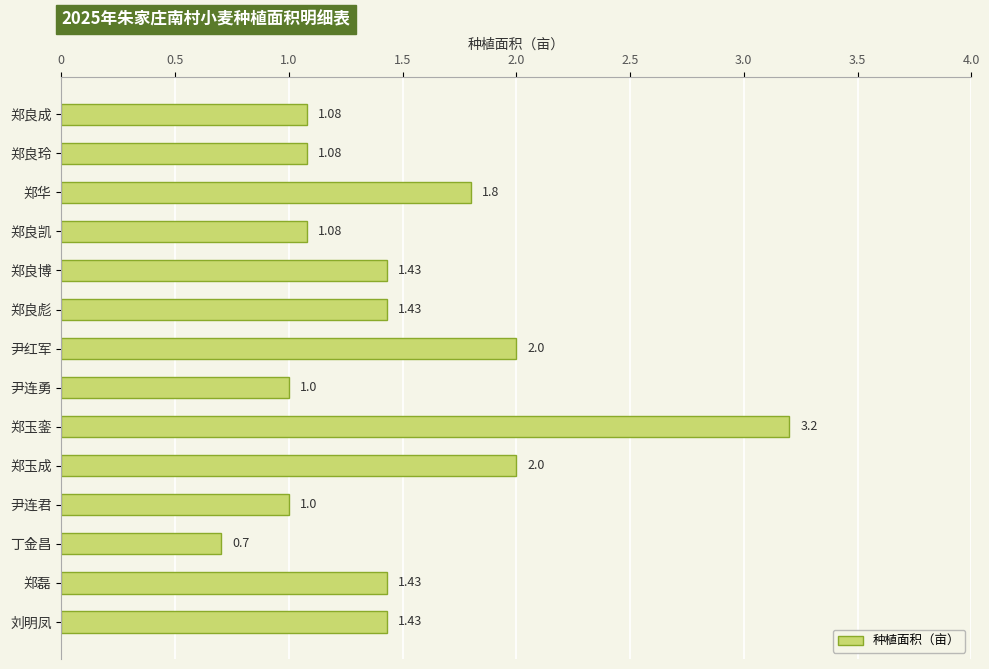

What is the sum of the values at 丁金昌 and 郑磊?

2.1